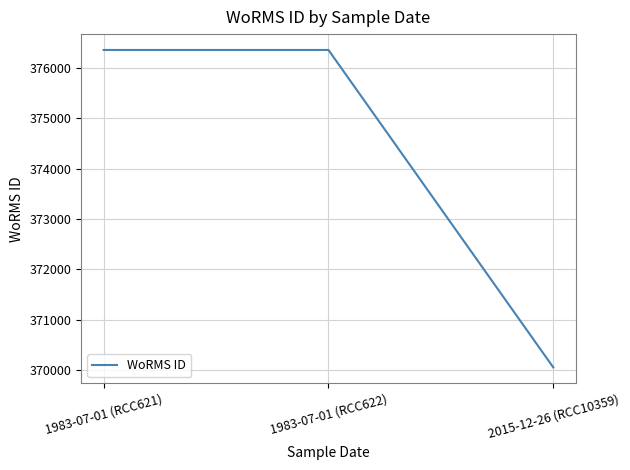

True or false: the data shows 658574 at 1983-07-01 (RCC621).

False